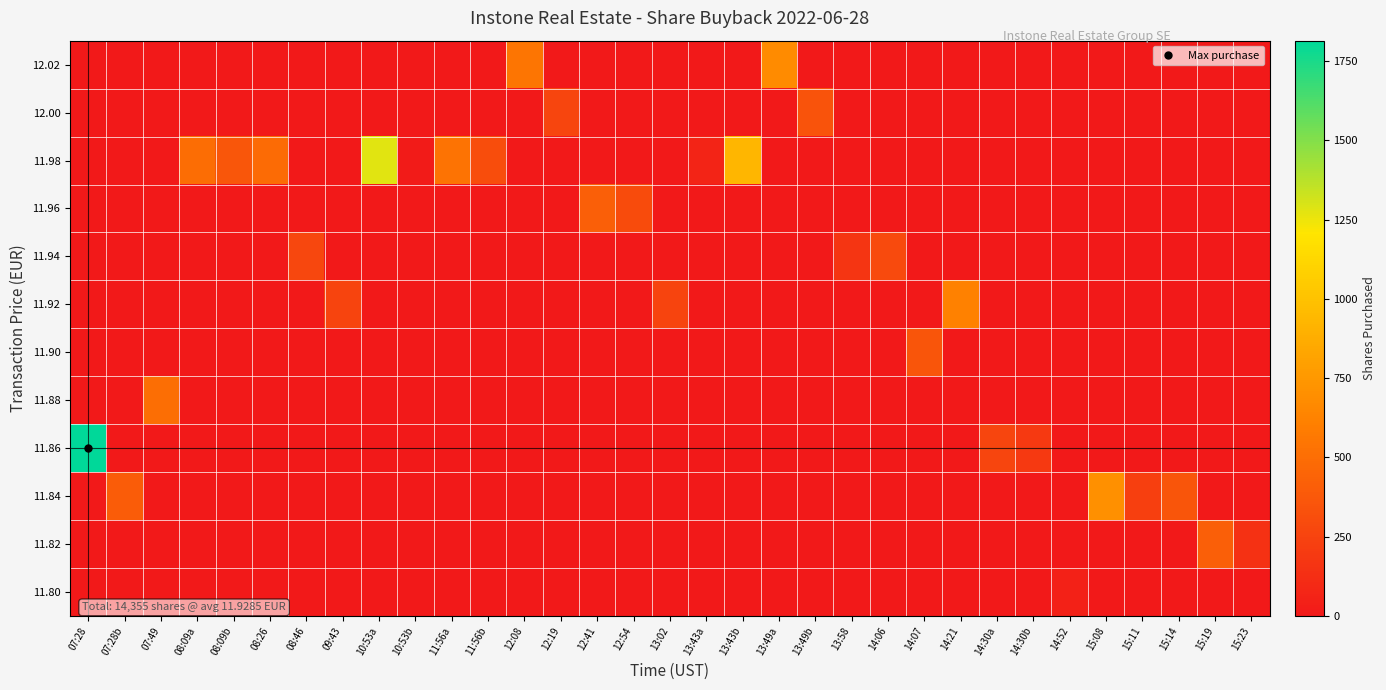

Reading left to right, extract all data points from this chart.

11.80: 07:28=0	07:28b=0	07:49=0	08:09a=0	08:09b=0	08:26=0	08:46=0	09:43=0	10:53a=0	10:53b=0	11:56a=0	11:56b=0	12:08=0	12:19=0	12:41=0	12:54=0	13:02=0	13:43a=0	13:43b=0	13:49a=0	13:49b=0	13:58=0	14:06=0	14:07=0	14:21=0	14:30a=0	14:30b=0	14:52=52	15:08=0	15:11=0	15:14=0	15:19=0	15:23=0
11.82: 07:28=0	07:28b=0	07:49=0	08:09a=0	08:09b=0	08:26=0	08:46=0	09:43=0	10:53a=0	10:53b=0	11:56a=0	11:56b=0	12:08=0	12:19=0	12:41=0	12:54=0	13:02=0	13:43a=0	13:43b=0	13:49a=0	13:49b=0	13:58=0	14:06=0	14:07=0	14:21=0	14:30a=0	14:30b=0	14:52=0	15:08=0	15:11=0	15:14=0	15:19=415	15:23=143
11.84: 07:28=0	07:28b=398	07:49=0	08:09a=0	08:09b=0	08:26=0	08:46=0	09:43=0	10:53a=0	10:53b=0	11:56a=0	11:56b=0	12:08=0	12:19=0	12:41=0	12:54=0	13:02=0	13:43a=0	13:43b=0	13:49a=0	13:49b=0	13:58=0	14:06=0	14:07=0	14:21=0	14:30a=0	14:30b=0	14:52=0	15:08=703	15:11=232	15:14=361	15:19=0	15:23=0
11.86: 07:28=1814	07:28b=0	07:49=0	08:09a=0	08:09b=0	08:26=0	08:46=0	09:43=0	10:53a=0	10:53b=0	11:56a=0	11:56b=0	12:08=0	12:19=0	12:41=0	12:54=0	13:02=0	13:43a=0	13:43b=0	13:49a=0	13:49b=0	13:58=0	14:06=0	14:07=0	14:21=0	14:30a=267	14:30b=192	14:52=0	15:08=0	15:11=0	15:14=0	15:19=0	15:23=0
11.88: 07:28=0	07:28b=0	07:49=507	08:09a=0	08:09b=0	08:26=0	08:46=0	09:43=0	10:53a=0	10:53b=0	11:56a=0	11:56b=0	12:08=0	12:19=0	12:41=0	12:54=0	13:02=0	13:43a=0	13:43b=0	13:49a=0	13:49b=0	13:58=0	14:06=0	14:07=0	14:21=0	14:30a=0	14:30b=0	14:52=0	15:08=0	15:11=0	15:14=0	15:19=0	15:23=0
11.90: 07:28=0	07:28b=0	07:49=0	08:09a=0	08:09b=0	08:26=0	08:46=0	09:43=0	10:53a=0	10:53b=0	11:56a=0	11:56b=0	12:08=0	12:19=0	12:41=0	12:54=0	13:02=0	13:43a=0	13:43b=0	13:49a=0	13:49b=0	13:58=0	14:06=0	14:07=361	14:21=0	14:30a=0	14:30b=0	14:52=0	15:08=0	15:11=0	15:14=0	15:19=0	15:23=0
11.92: 07:28=0	07:28b=0	07:49=0	08:09a=0	08:09b=0	08:26=0	08:46=0	09:43=260	10:53a=0	10:53b=0	11:56a=0	11:56b=0	12:08=0	12:19=0	12:41=0	12:54=0	13:02=259	13:43a=0	13:43b=0	13:49a=0	13:49b=0	13:58=0	14:06=0	14:07=0	14:21=618	14:30a=0	14:30b=0	14:52=0	15:08=0	15:11=0	15:14=0	15:19=0	15:23=0
11.94: 07:28=0	07:28b=0	07:49=0	08:09a=0	08:09b=0	08:26=0	08:46=276	09:43=0	10:53a=0	10:53b=0	11:56a=0	11:56b=0	12:08=0	12:19=0	12:41=0	12:54=0	13:02=0	13:43a=0	13:43b=0	13:49a=0	13:49b=0	13:58=166	14:06=293	14:07=0	14:21=0	14:30a=0	14:30b=0	14:52=0	15:08=0	15:11=0	15:14=0	15:19=0	15:23=0
11.96: 07:28=0	07:28b=0	07:49=0	08:09a=0	08:09b=0	08:26=0	08:46=0	09:43=0	10:53a=0	10:53b=0	11:56a=0	11:56b=0	12:08=0	12:19=0	12:41=413	12:54=300	13:02=0	13:43a=0	13:43b=0	13:49a=0	13:49b=0	13:58=0	14:06=0	14:07=0	14:21=0	14:30a=0	14:30b=0	14:52=0	15:08=0	15:11=0	15:14=0	15:19=0	15:23=0
11.98: 07:28=0	07:28b=0	07:49=0	08:09a=503	08:09b=364	08:26=483	08:46=0	09:43=0	10:53a=1277	10:53b=21	11:56a=534	11:56b=311	12:08=0	12:19=0	12:41=0	12:54=0	13:02=0	13:43a=64	13:43b=930	13:49a=0	13:49b=0	13:58=0	14:06=0	14:07=0	14:21=0	14:30a=0	14:30b=0	14:52=0	15:08=0	15:11=0	15:14=0	15:19=0	15:23=0
12.00: 07:28=0	07:28b=0	07:49=0	08:09a=0	08:09b=0	08:26=0	08:46=0	09:43=0	10:53a=0	10:53b=0	11:56a=0	11:56b=0	12:08=0	12:19=265	12:41=0	12:54=0	13:02=0	13:43a=0	13:43b=0	13:49a=0	13:49b=346	13:58=0	14:06=0	14:07=0	14:21=0	14:30a=0	14:30b=0	14:52=0	15:08=0	15:11=0	15:14=0	15:19=0	15:23=0
12.02: 07:28=0	07:28b=0	07:49=0	08:09a=0	08:09b=0	08:26=0	08:46=0	09:43=0	10:53a=0	10:53b=0	11:56a=0	11:56b=0	12:08=552	12:19=0	12:41=0	12:54=0	13:02=0	13:43a=0	13:43b=0	13:49a=675	13:49b=0	13:58=0	14:06=0	14:07=0	14:21=0	14:30a=0	14:30b=0	14:52=0	15:08=0	15:11=0	15:14=0	15:19=0	15:23=0